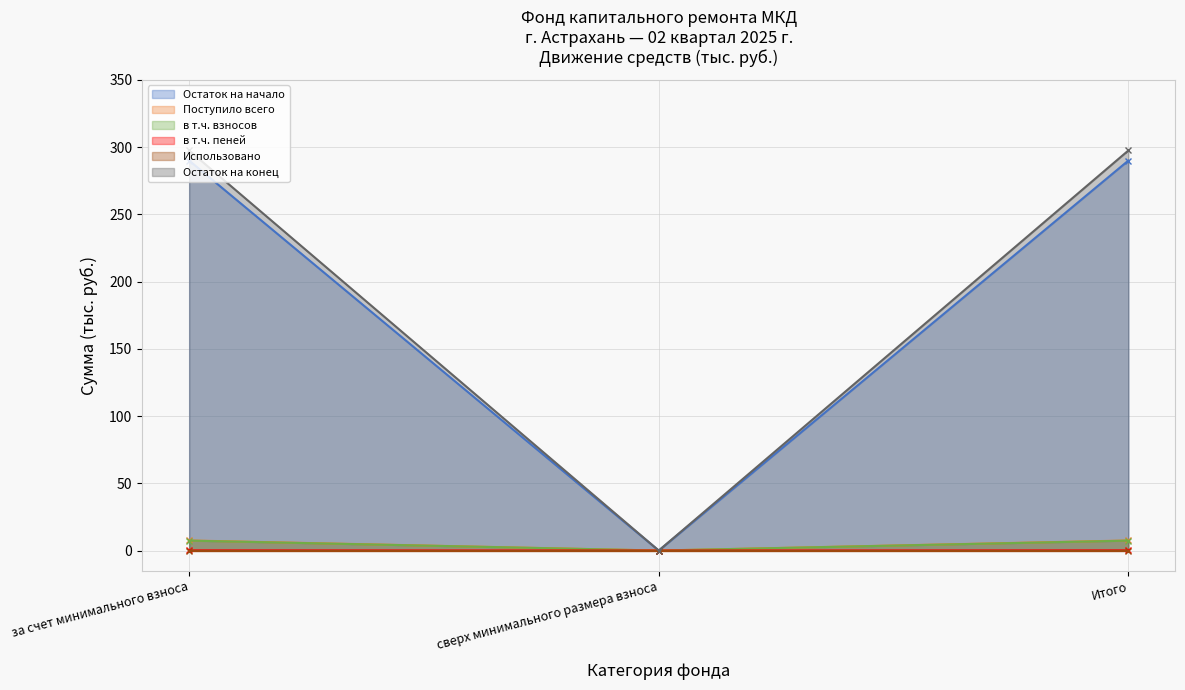

True or false: Поступило всего has a value of 4.6 at за счет минимального взноса.

False